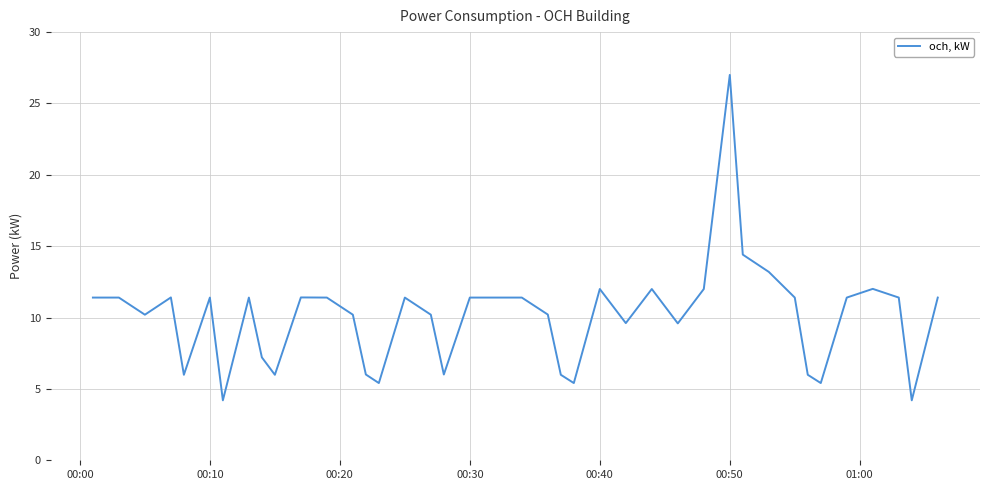

What is the minimum value shown in the chart?

4.2